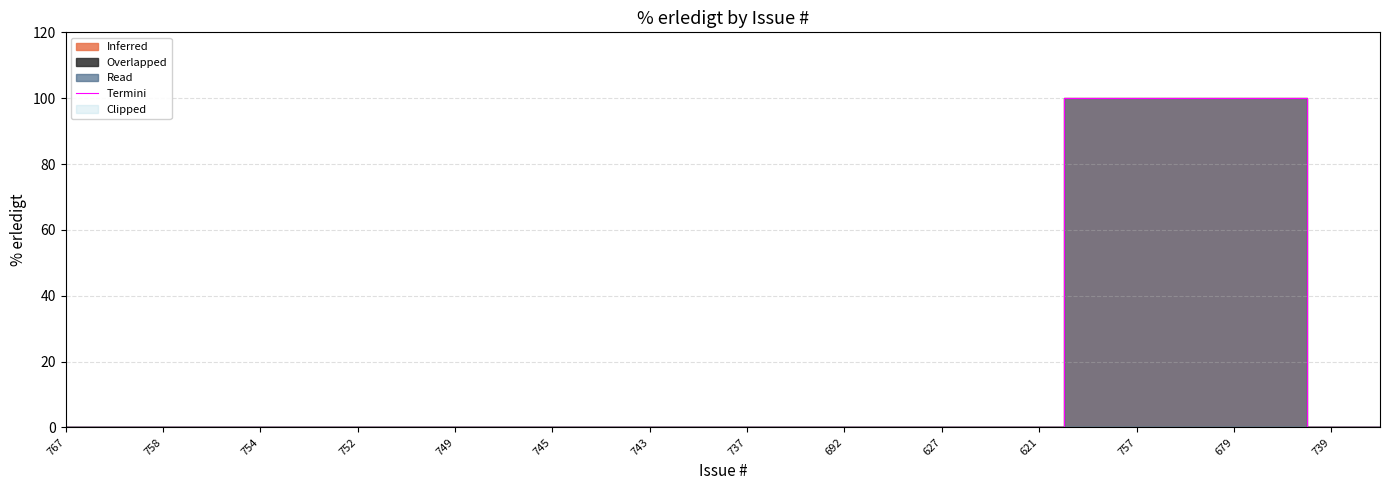

The Termini series shows 100 at 679. True or false?

True